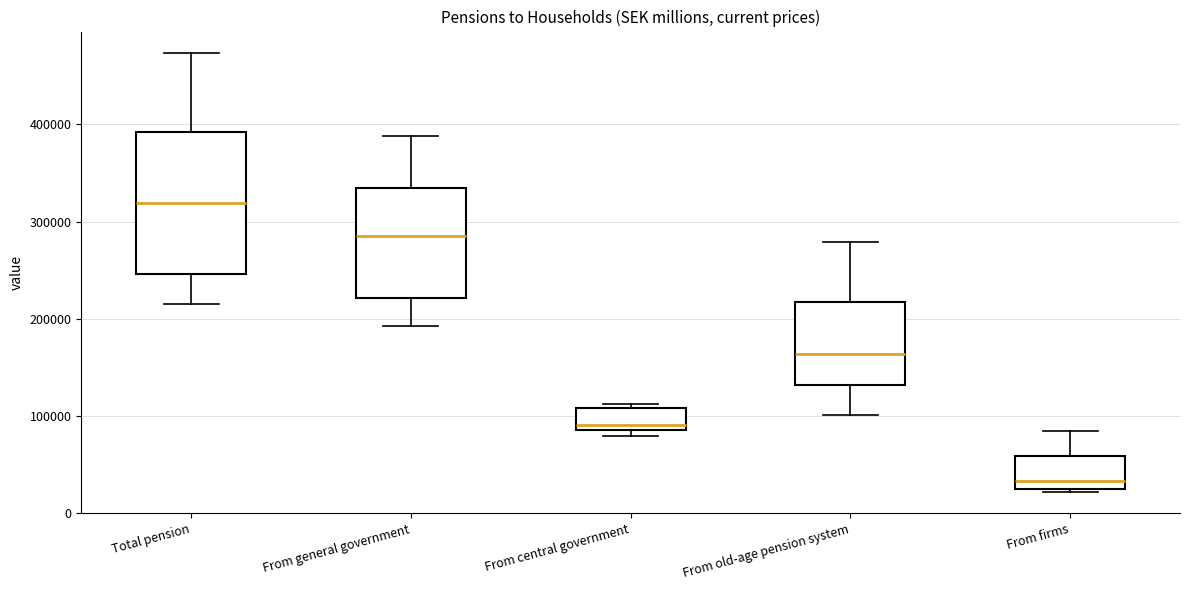

Which box's median line is the highest?

Total pension